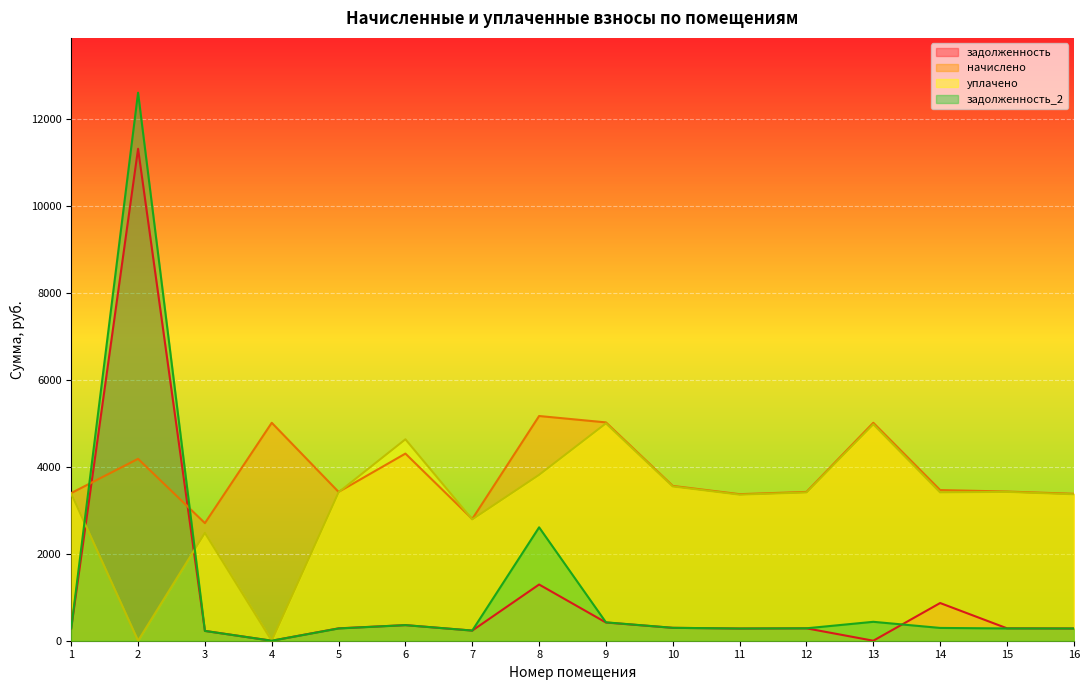

Is it true that задолженность equals 280.8 at 11?

True